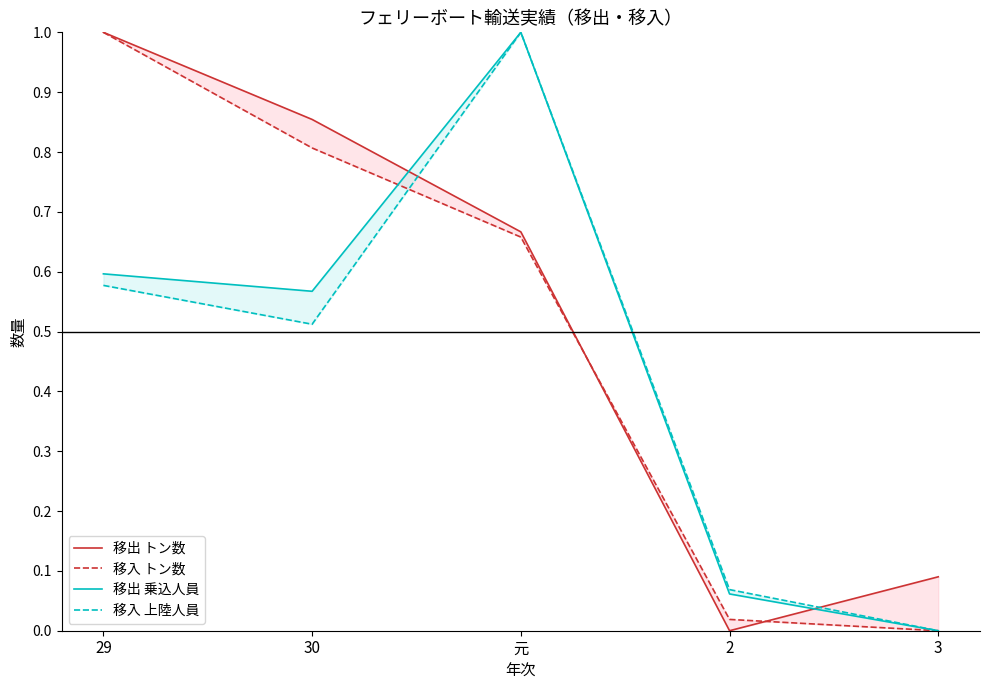

What is the difference between the second highest and second lowest values in the 移出 乗込人員 series?

0.5